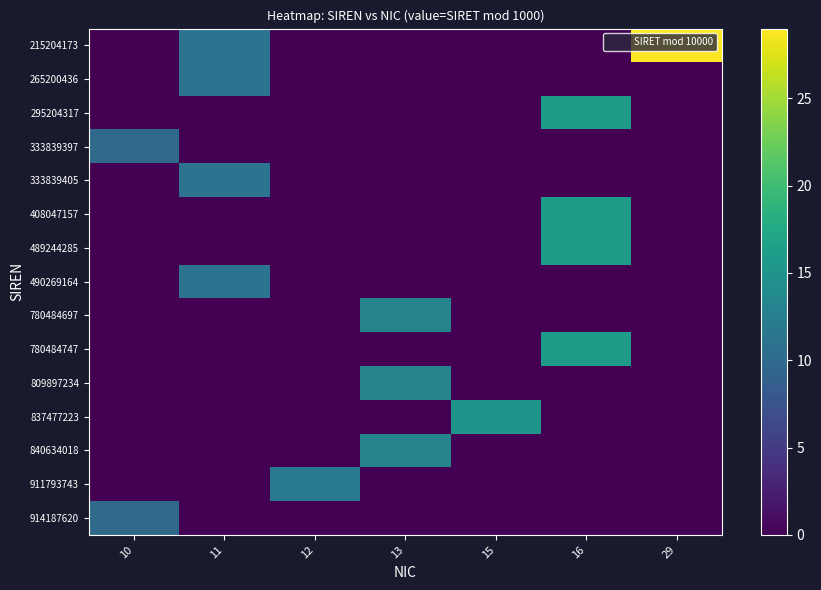

Which series has the largest total across all categories?

row_0